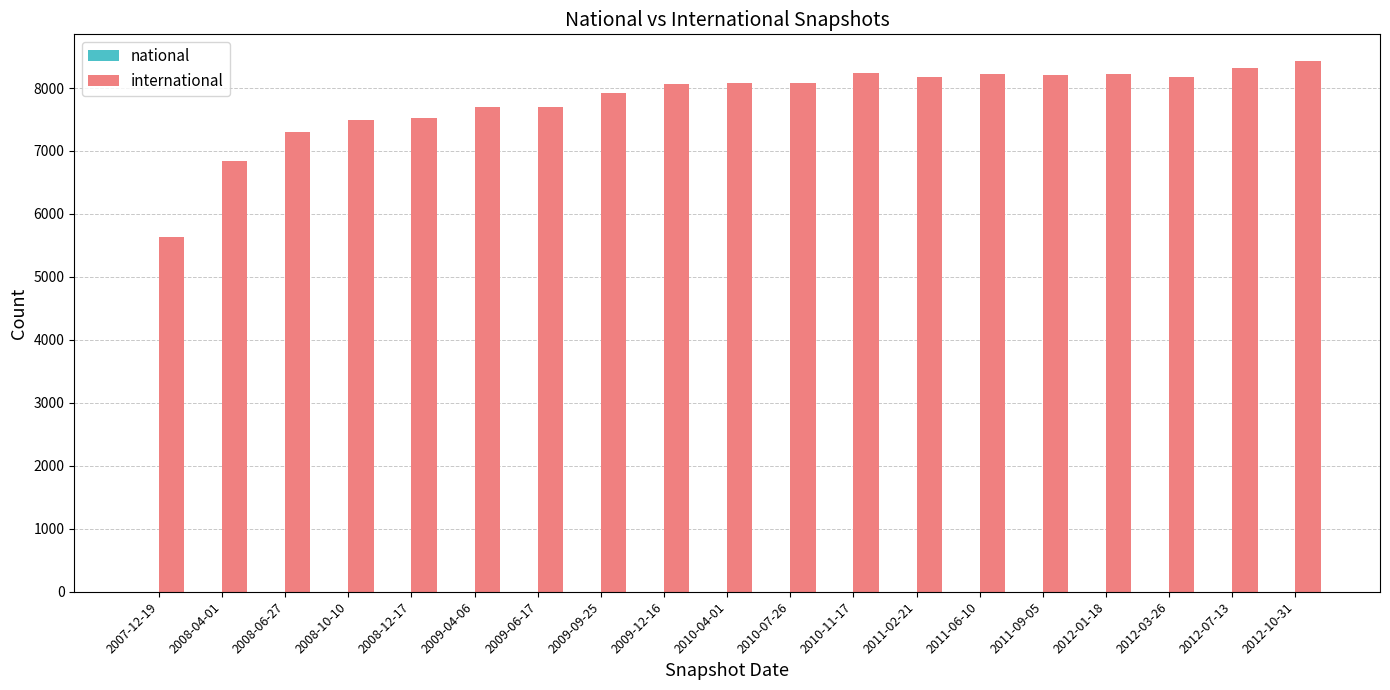

Count the number of categories in the chart.

19